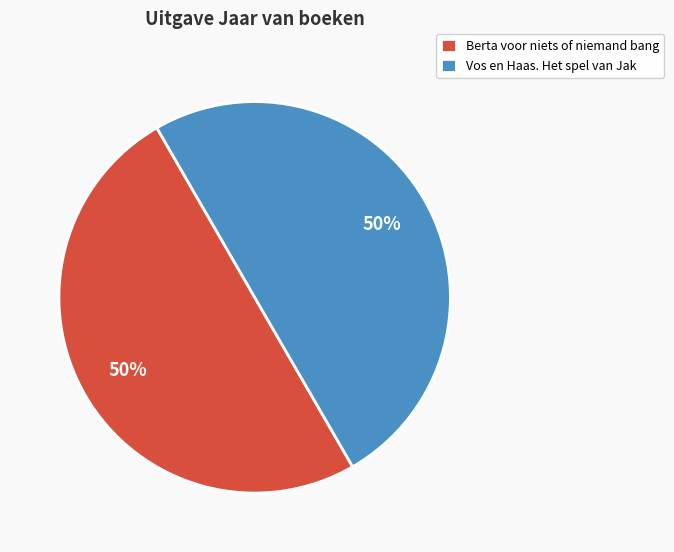

Combined, do Vos en Haas. Het spel van Jak and Berta voor niets of niemand bang account for over 50%?

Yes